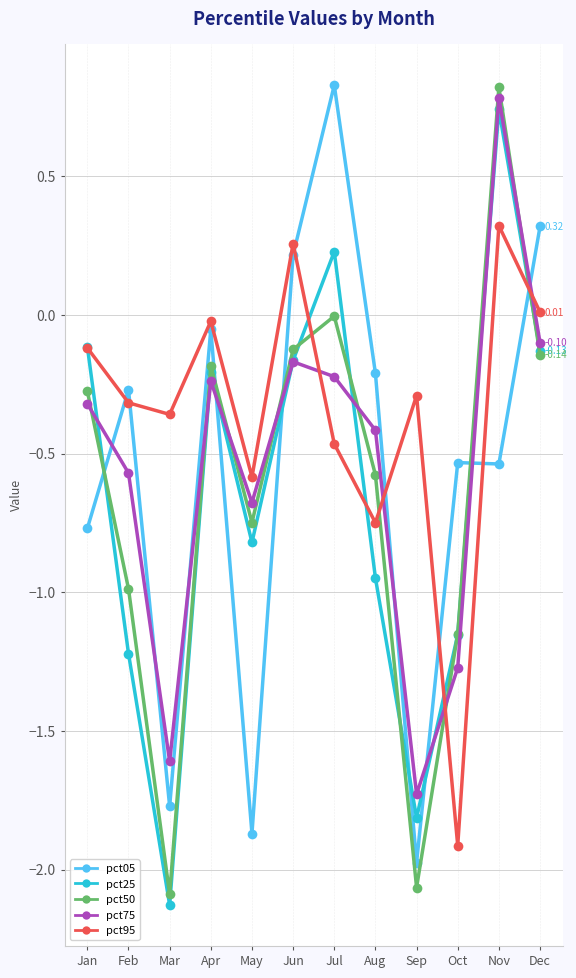

Between which two adjacent categories do pct05 and pct75 first intersect?

Jan and Feb